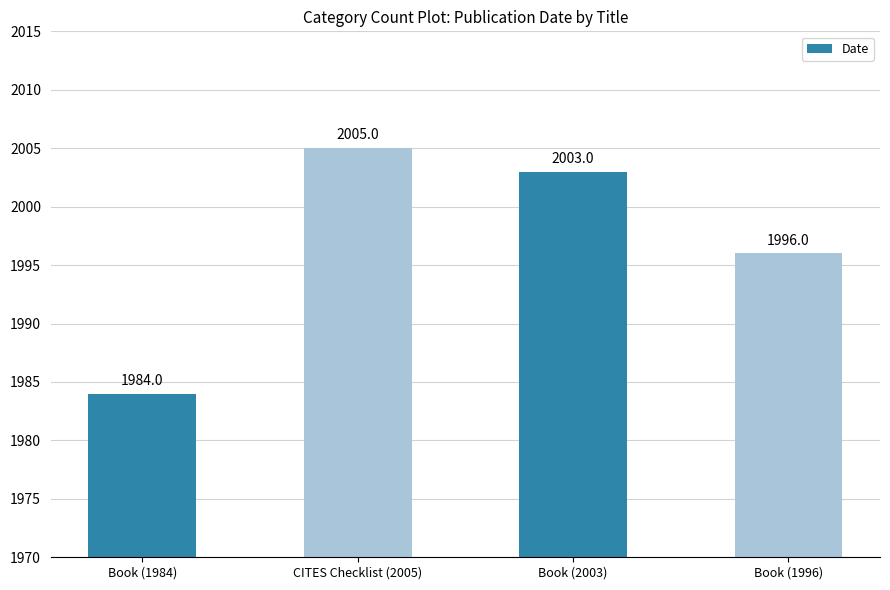

Reading right to left, what are all the values shown in this chart?

Book (1996)=1996	Book (2003)=2003	CITES Checklist (2005)=2005	Book (1984)=1984